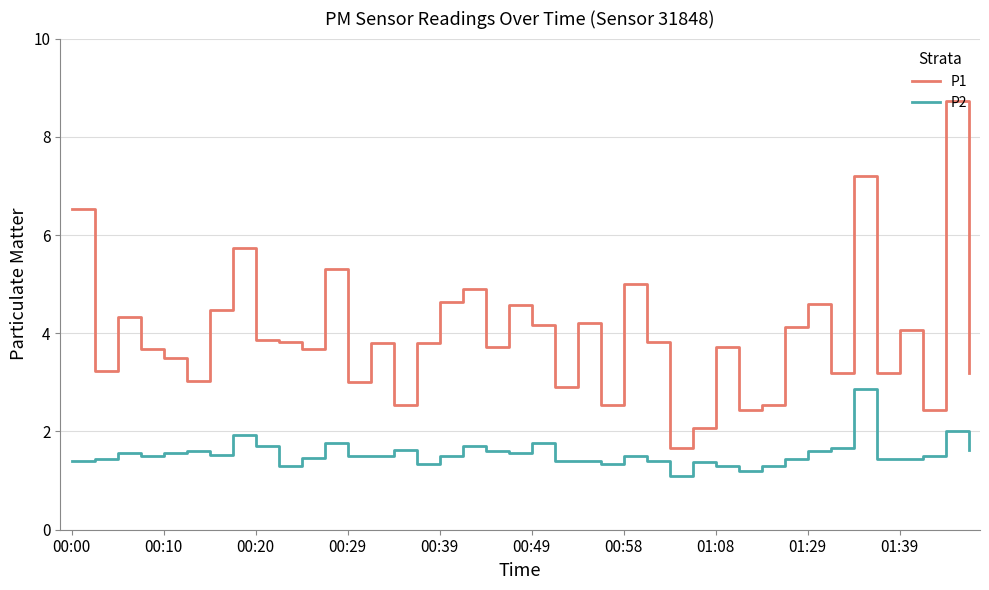

What is the maximum value shown in the chart?

8.7